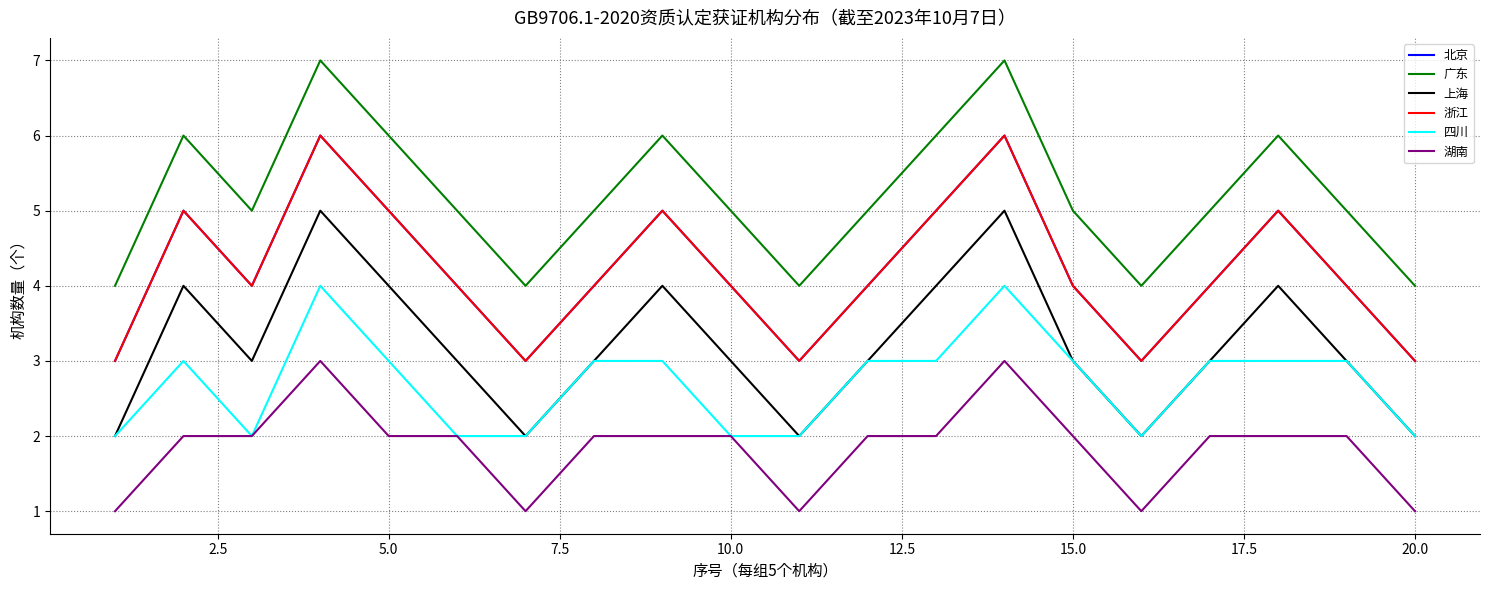

True or false: 浙江 has more than 0 interior local peaks.

True